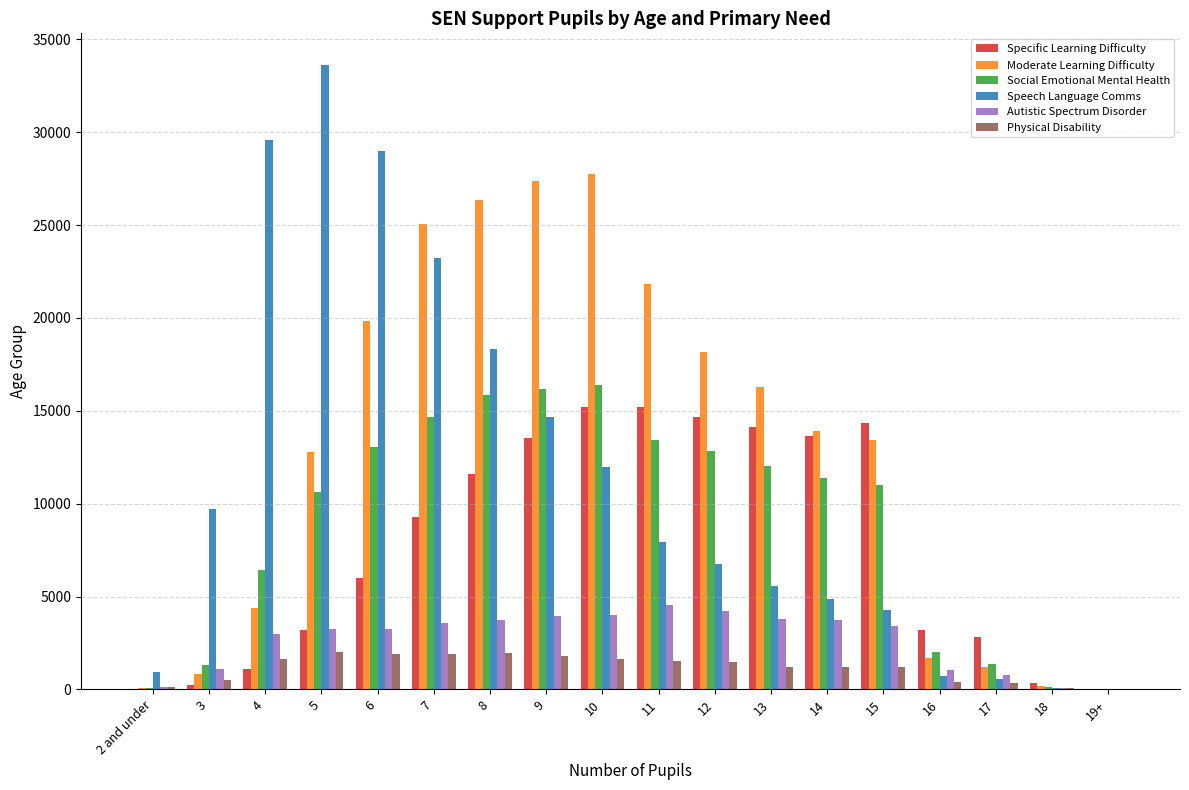

Which series changed the most between 8 and 16?

Moderate Learning Difficulty